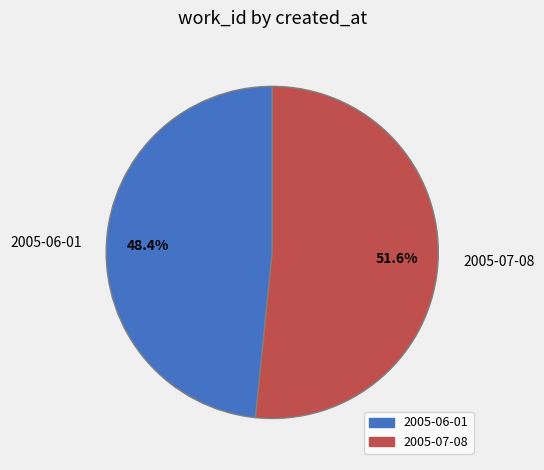

How many slices are in this pie chart?

2